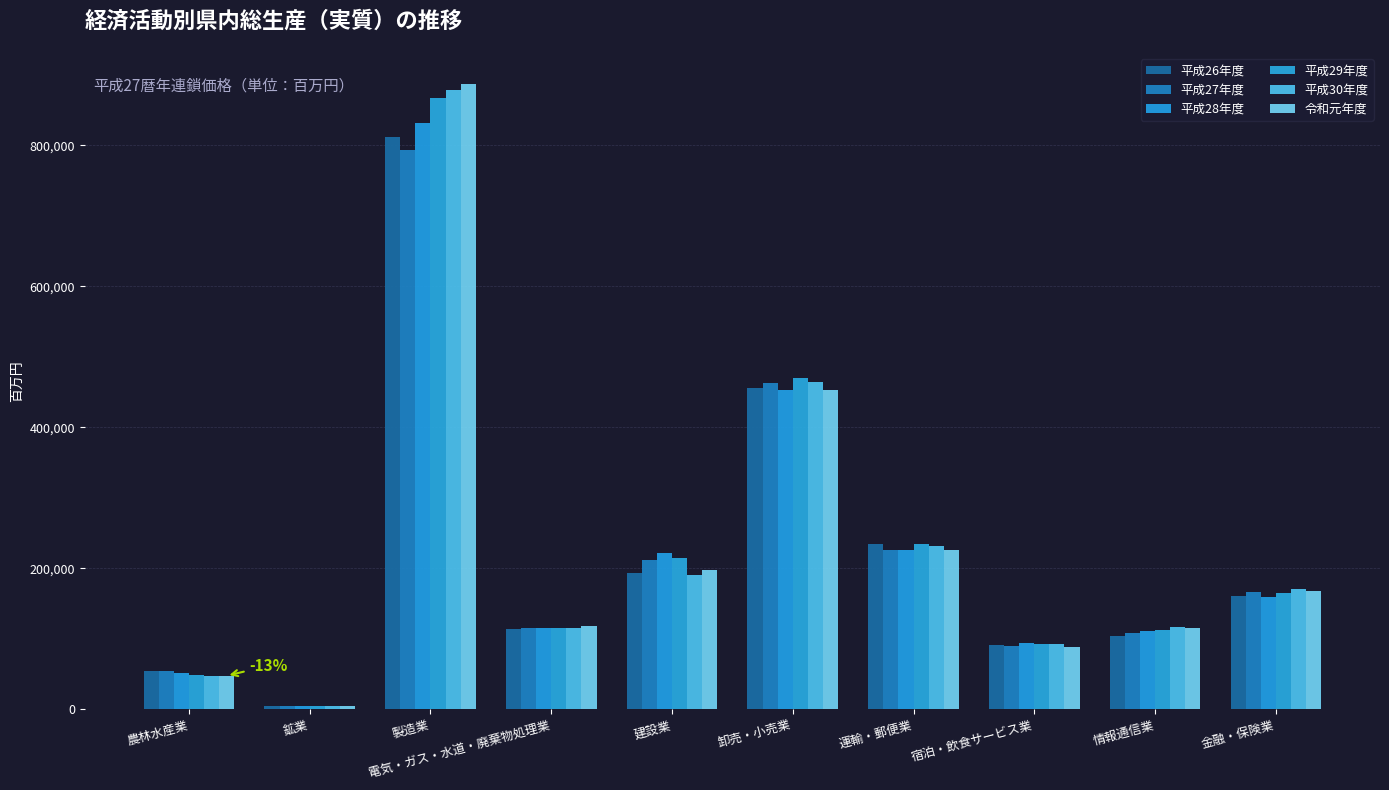

Between 製造業 and 運輸・郵便業, which is larger?

製造業